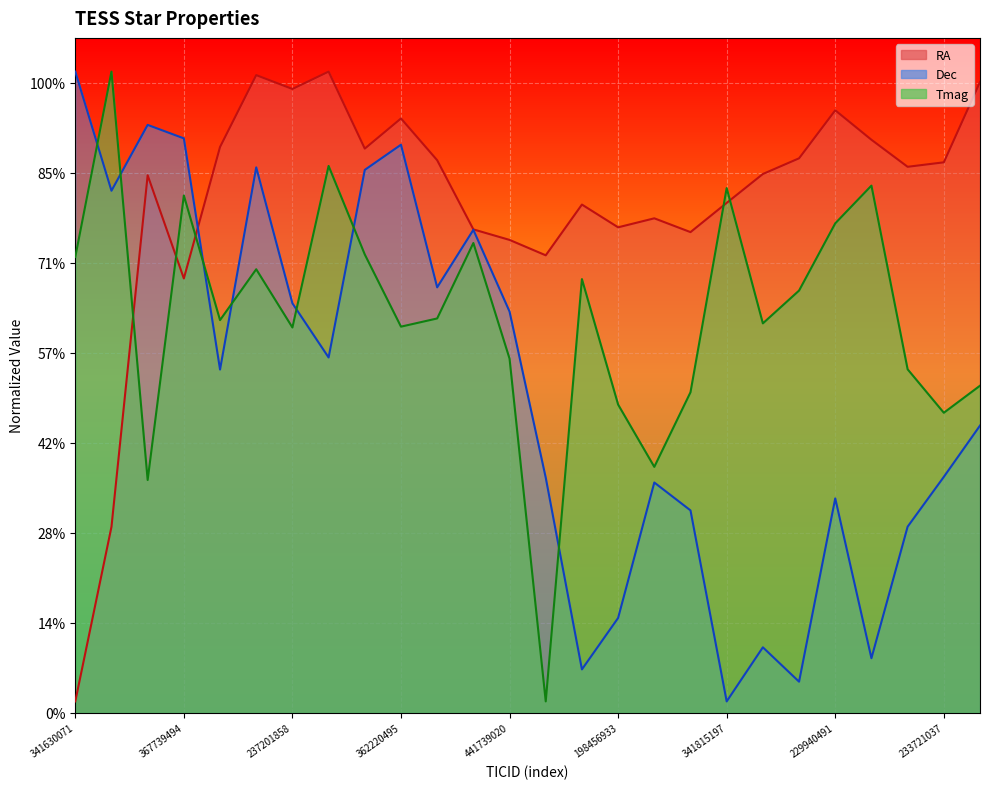

In Dec, how many points are lower than both neighbors (excluding endpoints)?

8